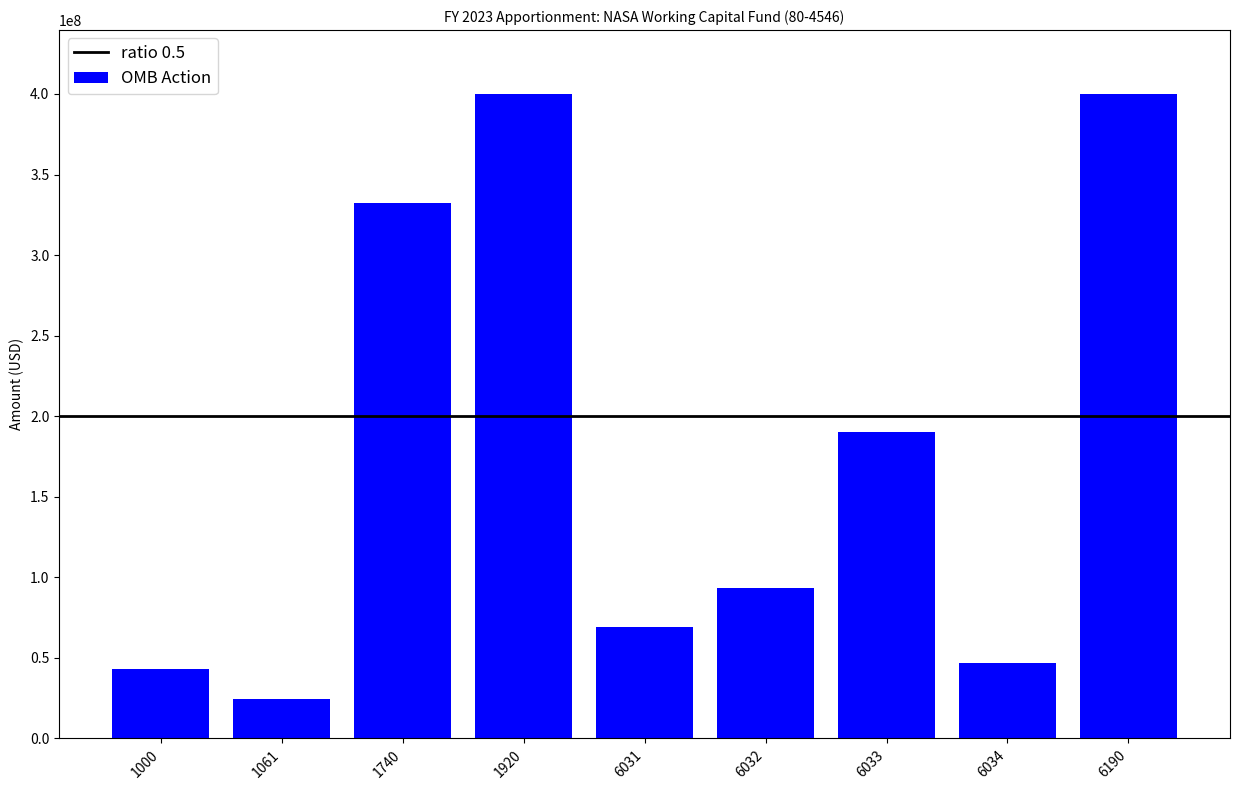

What is the value of the 8th bar from the left?

46862500